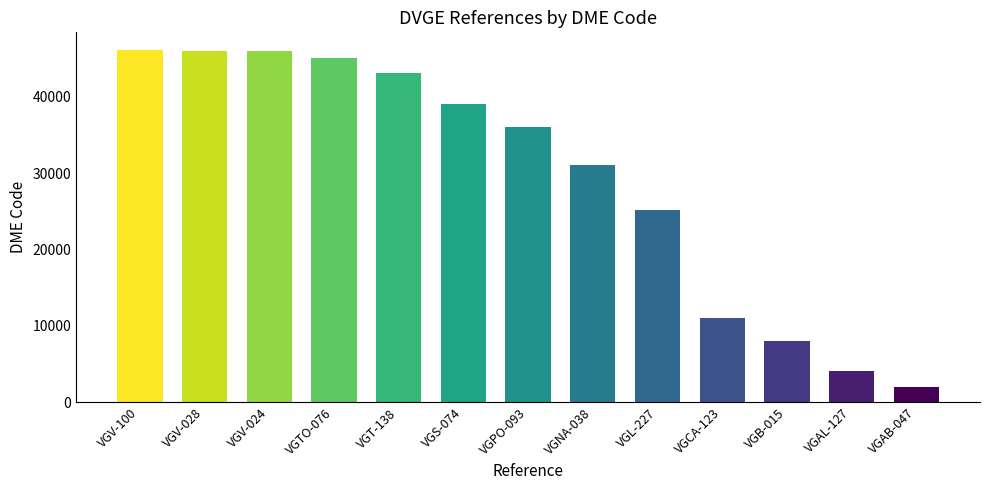

Count the number of data series in this chart.

1